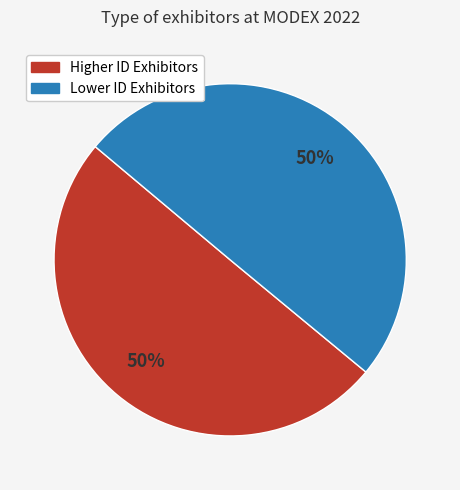

How many segments does this pie chart have?

2